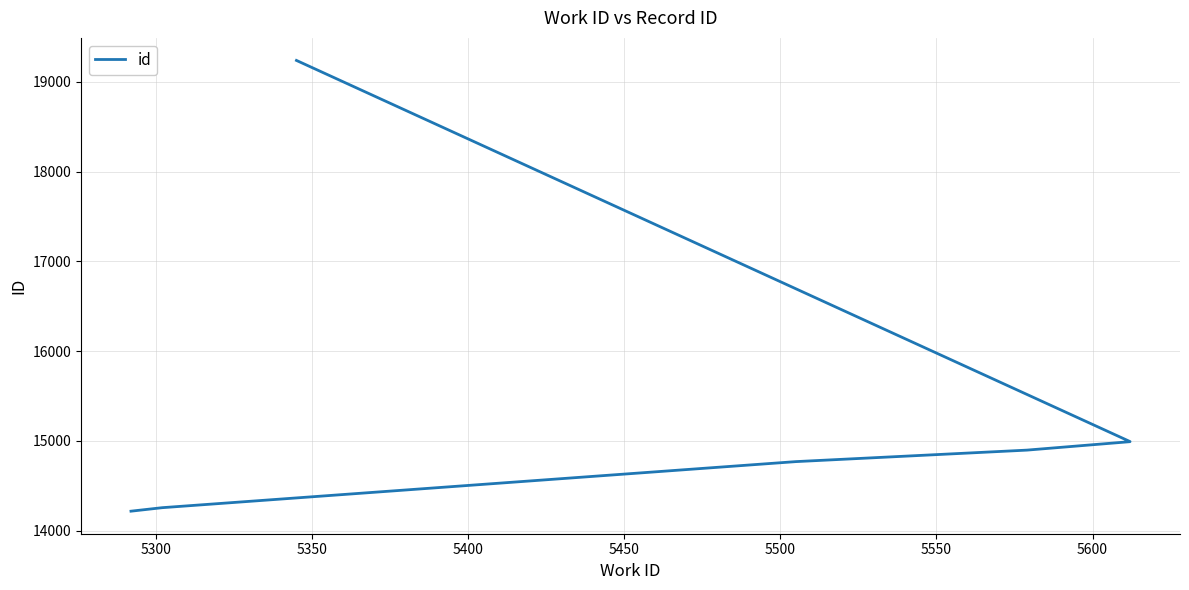

Reading right to left, transcribe all the data shown in this chart.

19237	14993	14992	14898	14770	14257	14218